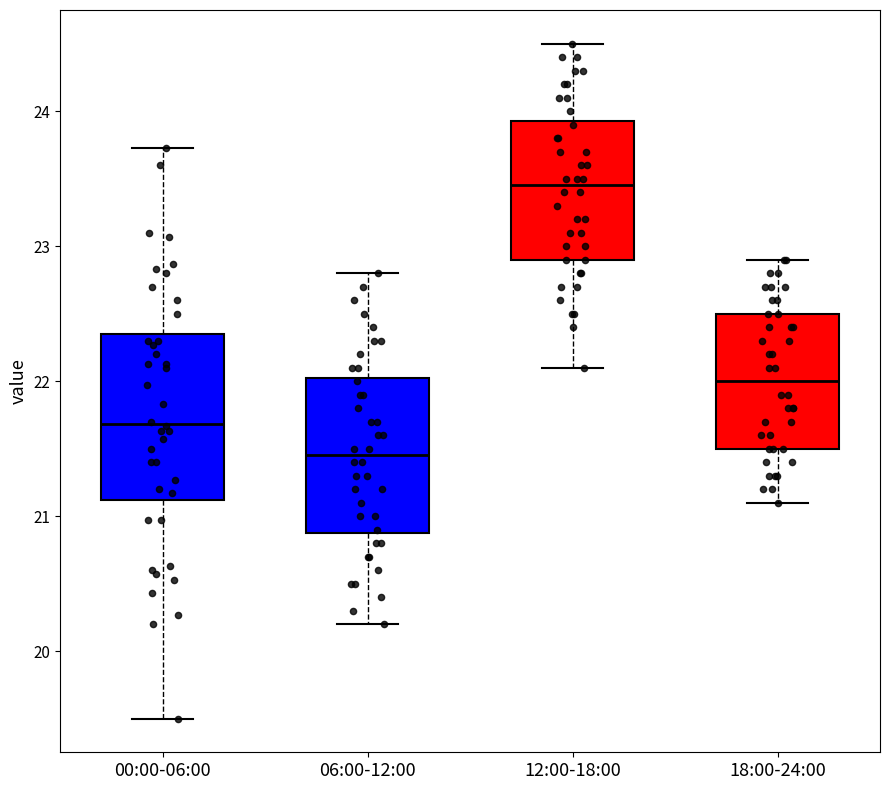

Which box's median line is the highest?

12:00-18:00